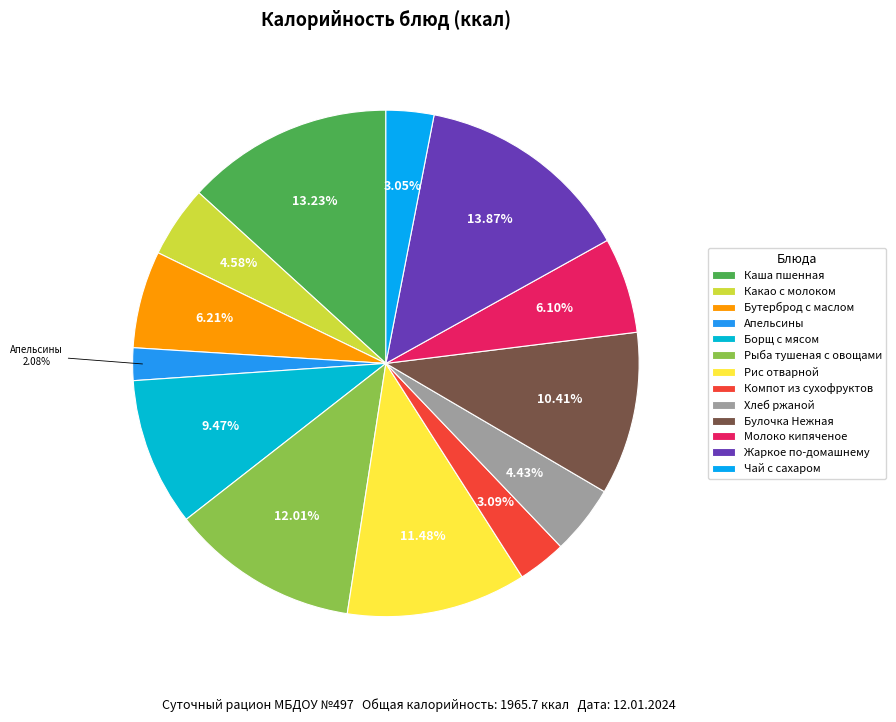

How many slices are in this pie chart?

13